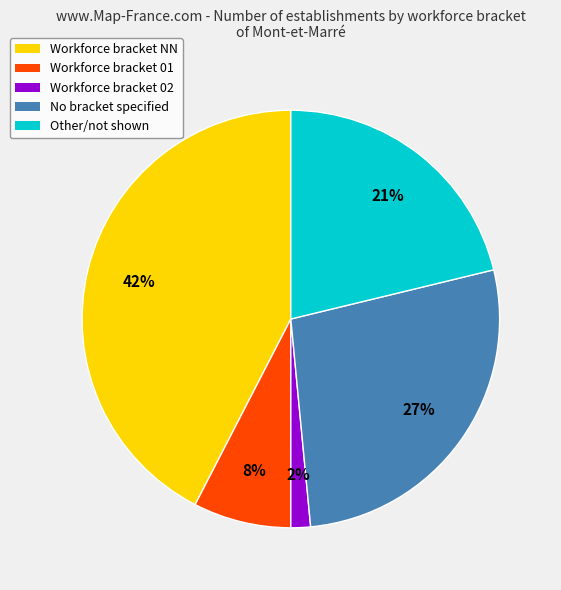

To the nearest percent, what is the average slice percentage?

20%